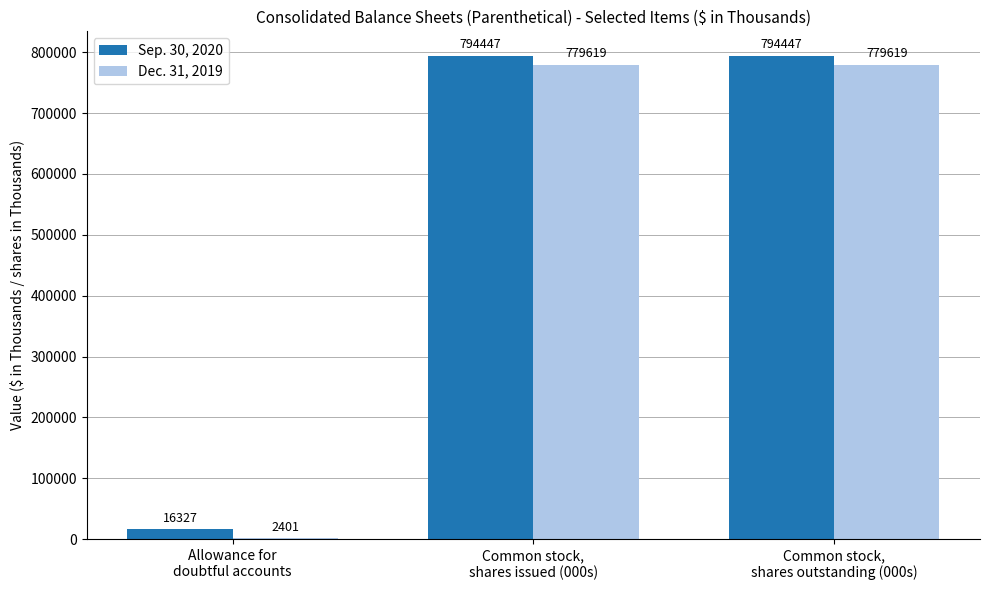

What is the sum of all Dec. 31, 2019 values?

1561639